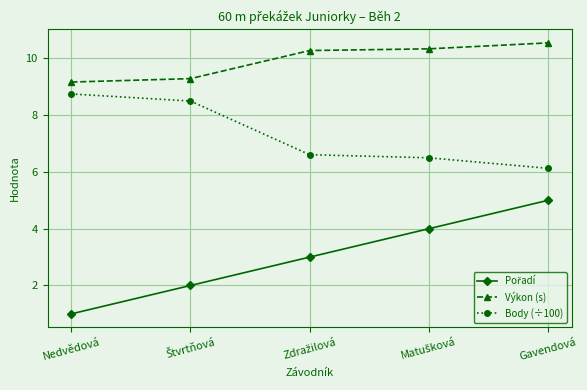

What position from the right is Nedvědová?

5